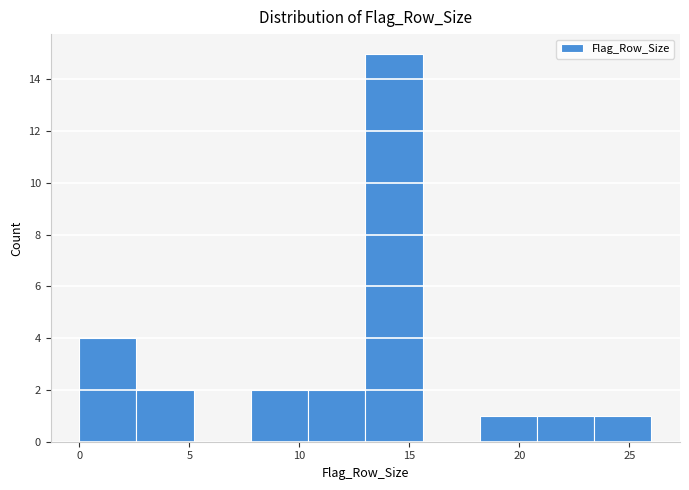

What is the height of the bar covering 20.8 to 23.4 on the x-axis? Neither the bar edges nor the heights are printed on the chart, so give them approximately, as read against the axes.

1